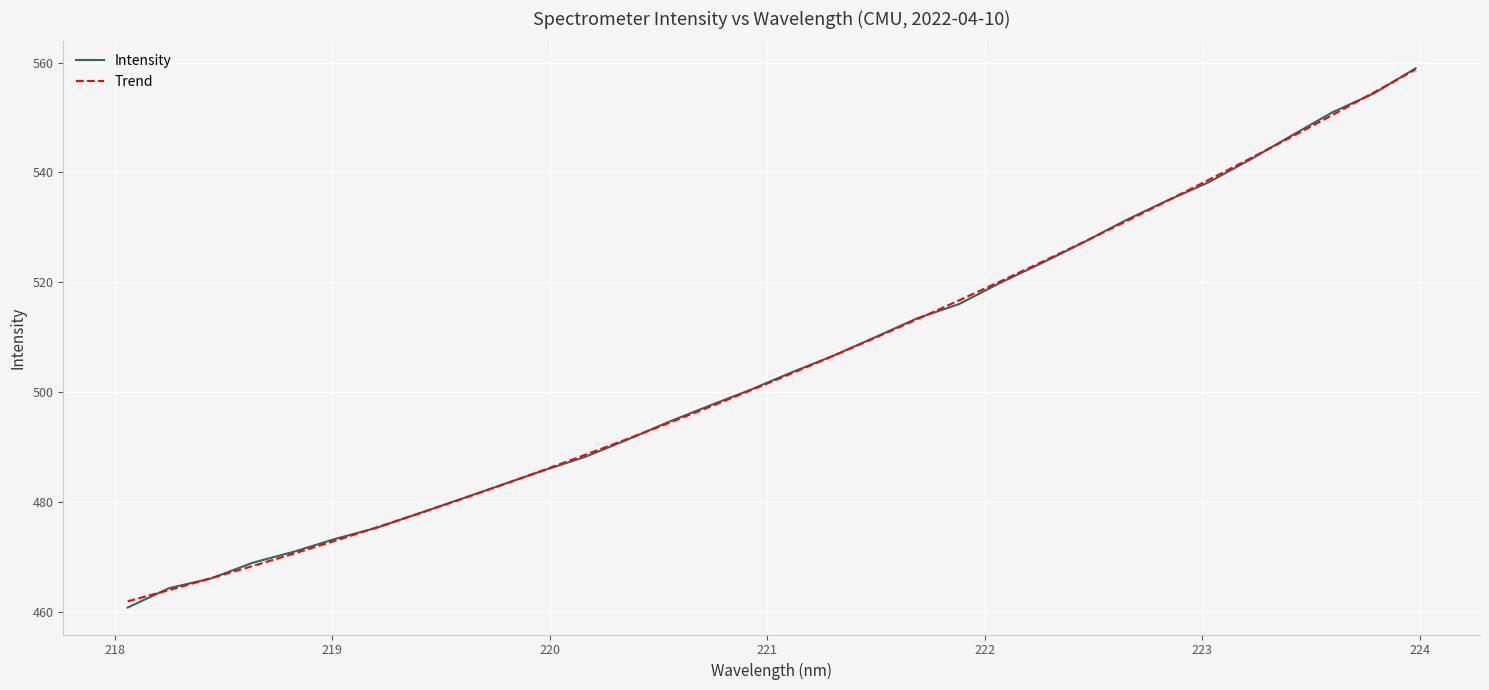

What is the smallest value displayed?

460.8